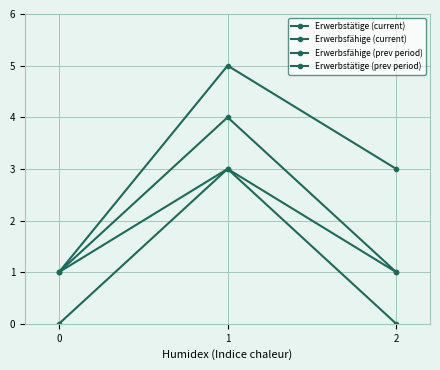

What is the value of the Erwerbstätige (current) point at the 3rd from the left?

1